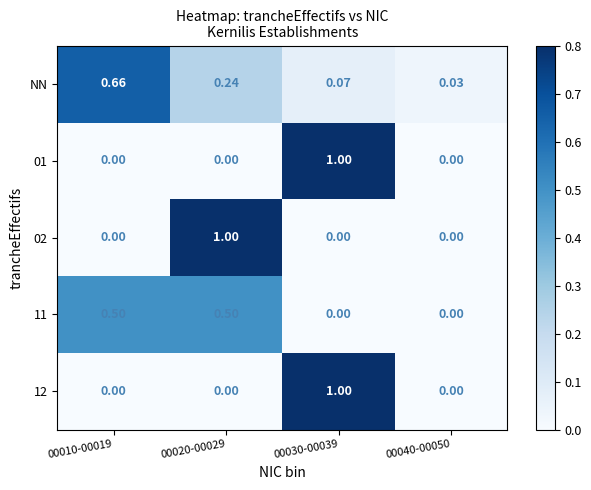

Is the value of 02 at 00020-00029 greater than the value of NN at 00020-00029?

Yes